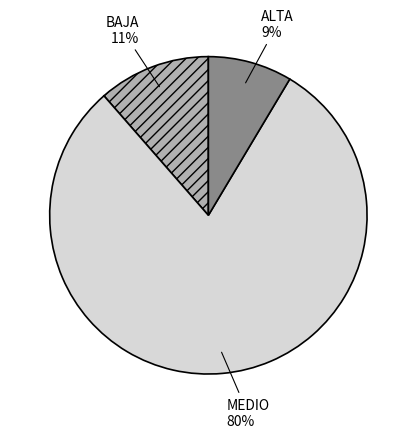

Rank the categories by value from lowest to highest.

ALTA, BAJA, MEDIO